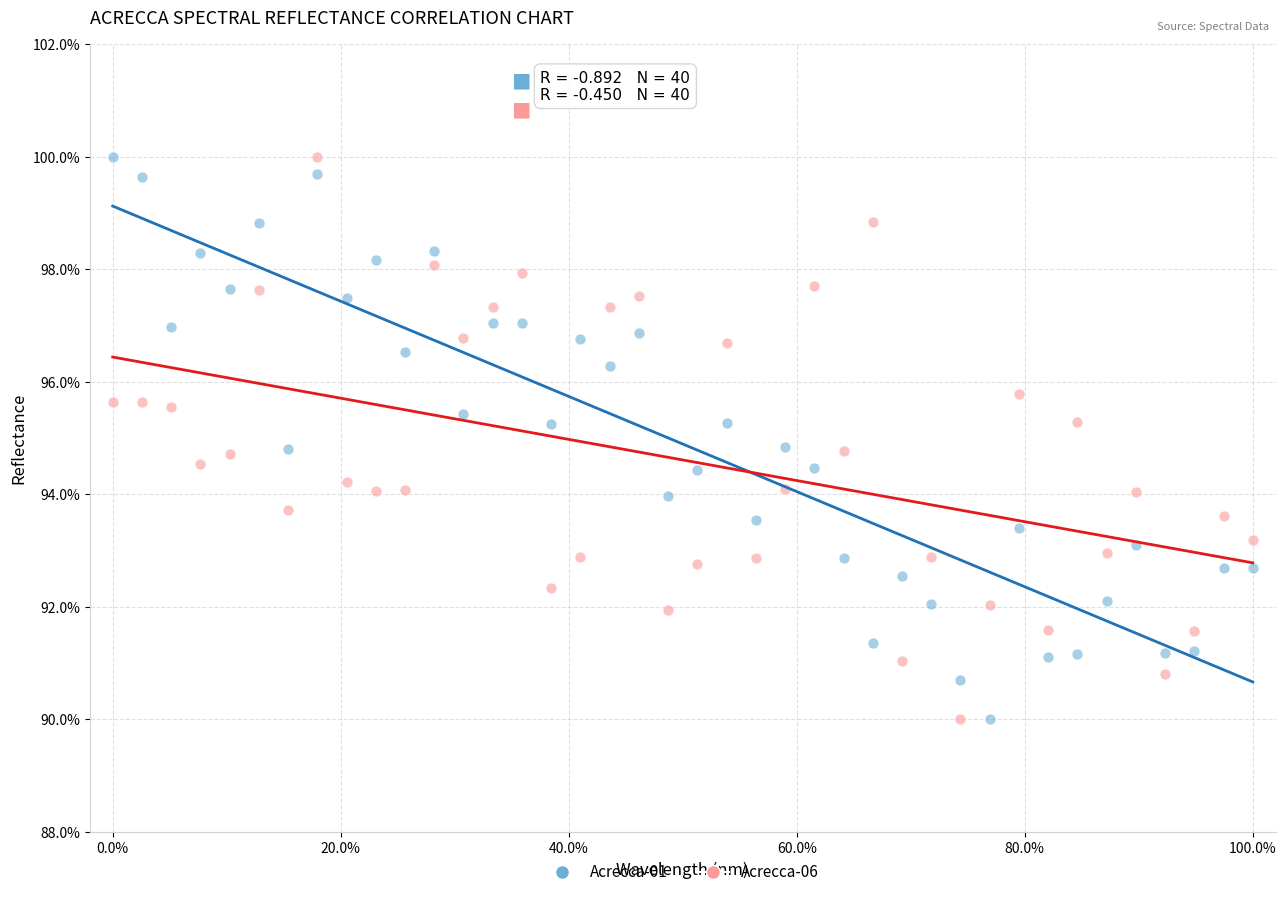

What is the X range (max minus min) for the scatter plot?

1.0